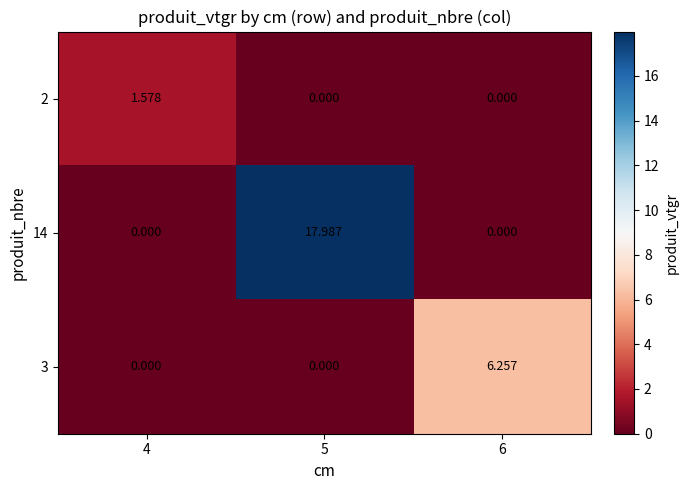

List the series in order of their overall mean, lowest first.

2, 3, 14